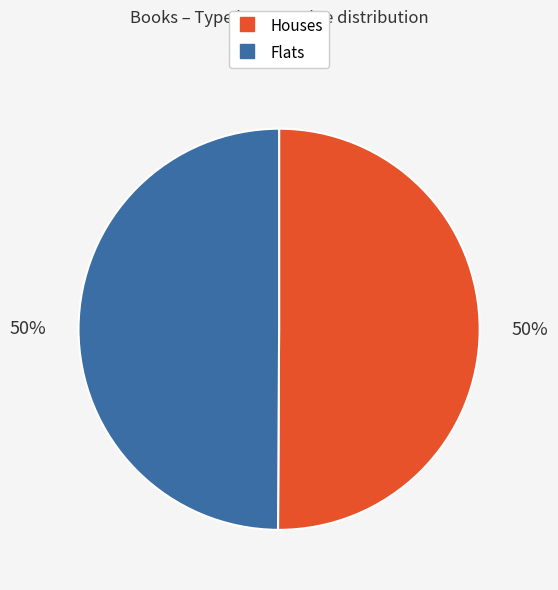

To the nearest percent, what is the average slice percentage?

50%